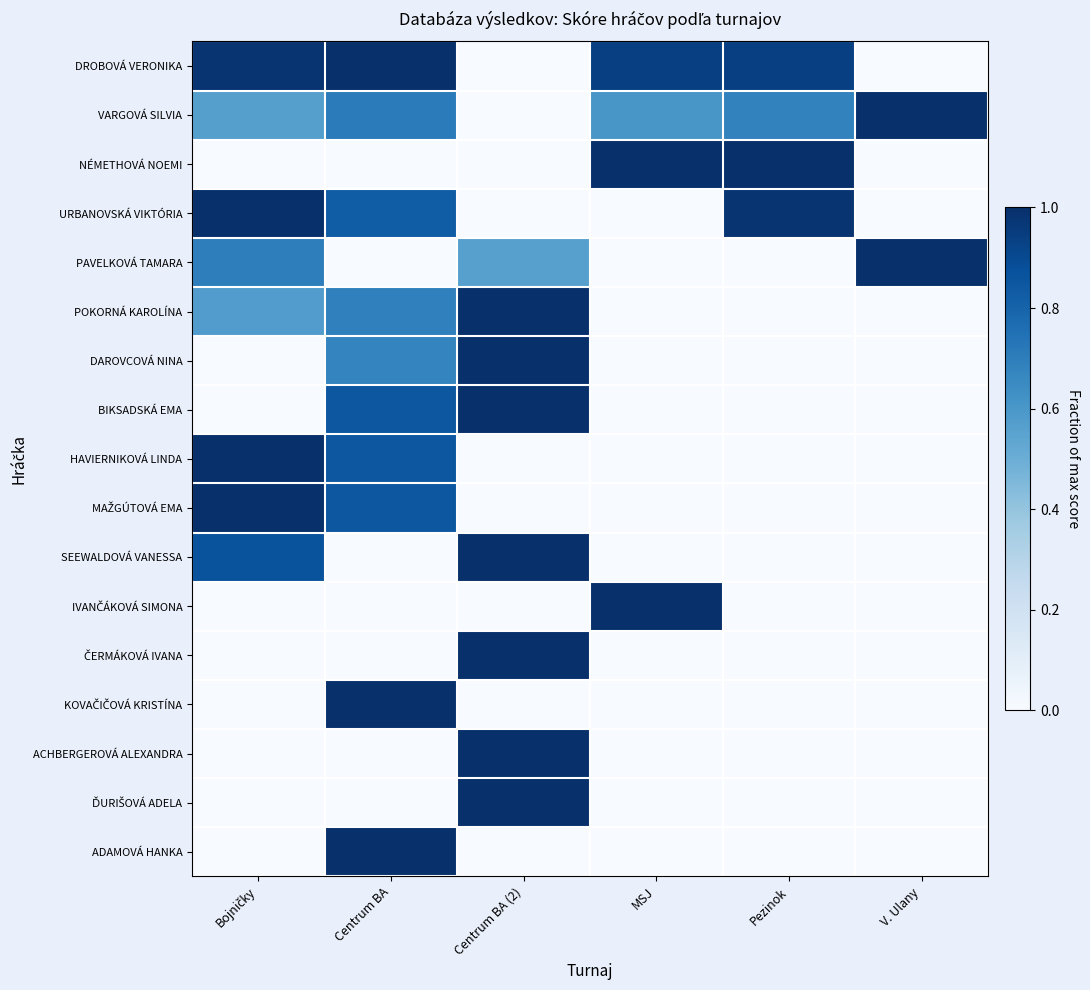

What is the difference between the highest and lowest values at Centrum BA (2)?

1.0